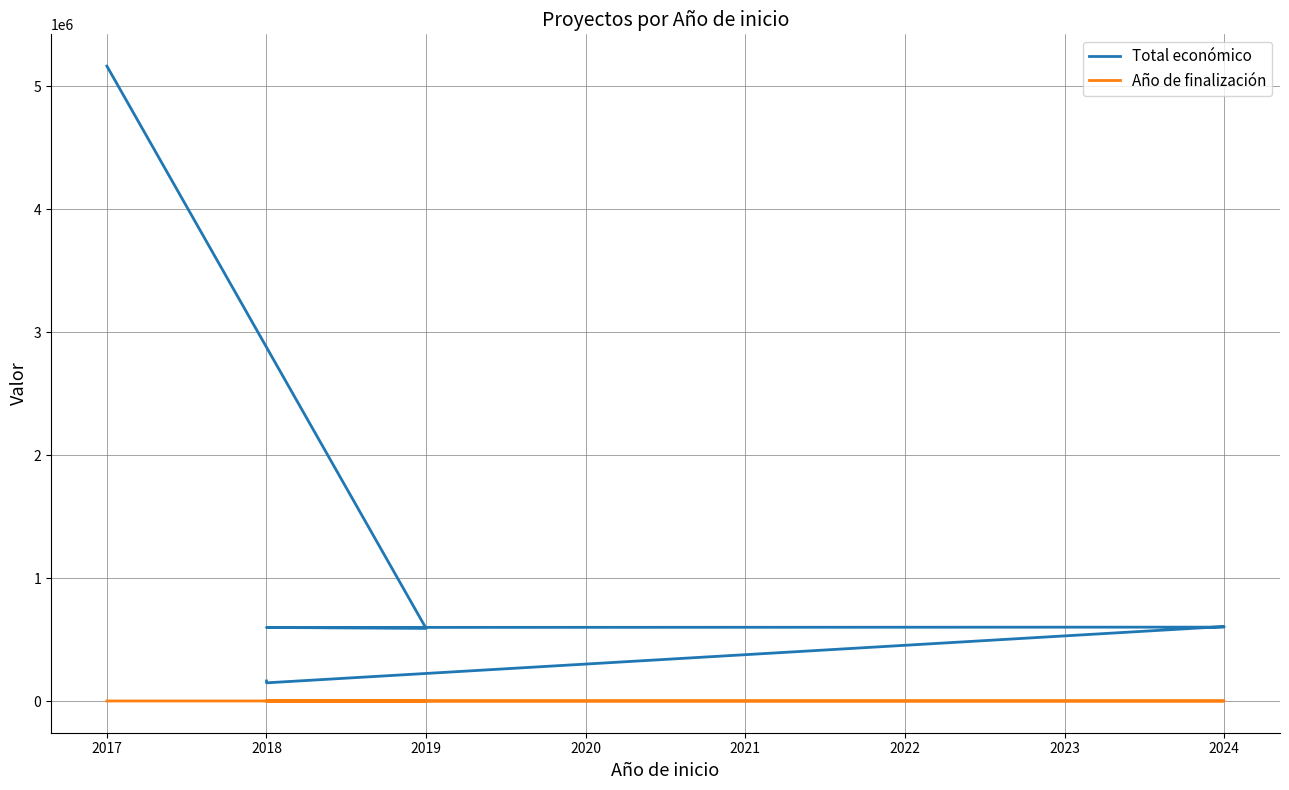

What value does the Total económico series have at 2021?

591878.0